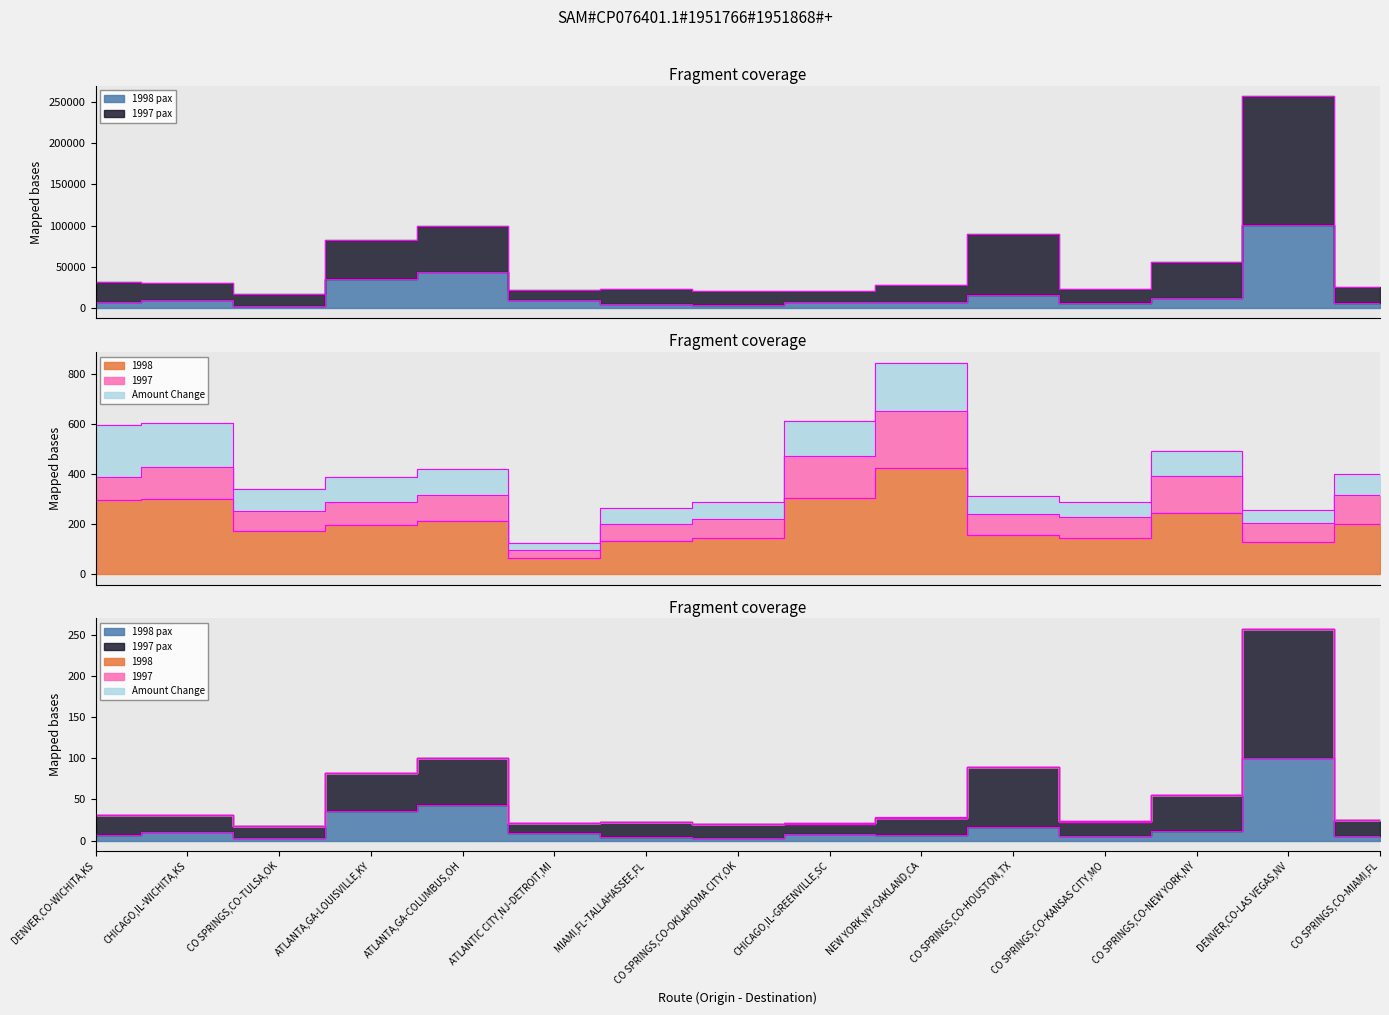

Where is 1998 pax nearest to the value 51435?

ATLANTA,GA-COLUMBUS,OH